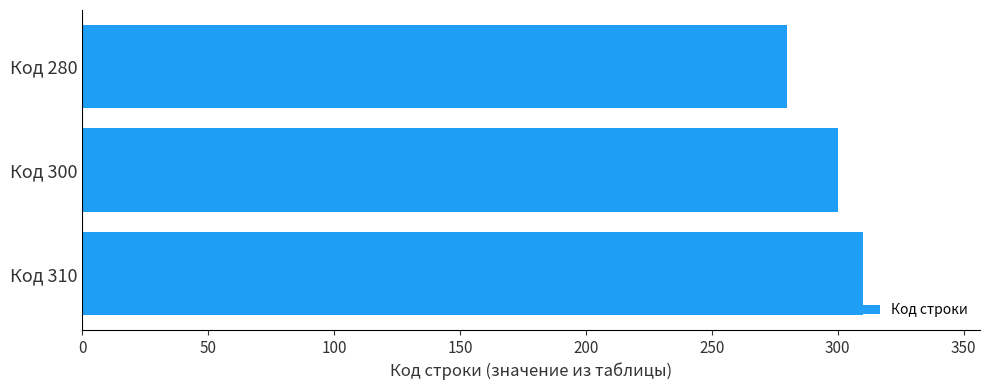

What is the change in value from Код 300 to Код 280?

-20